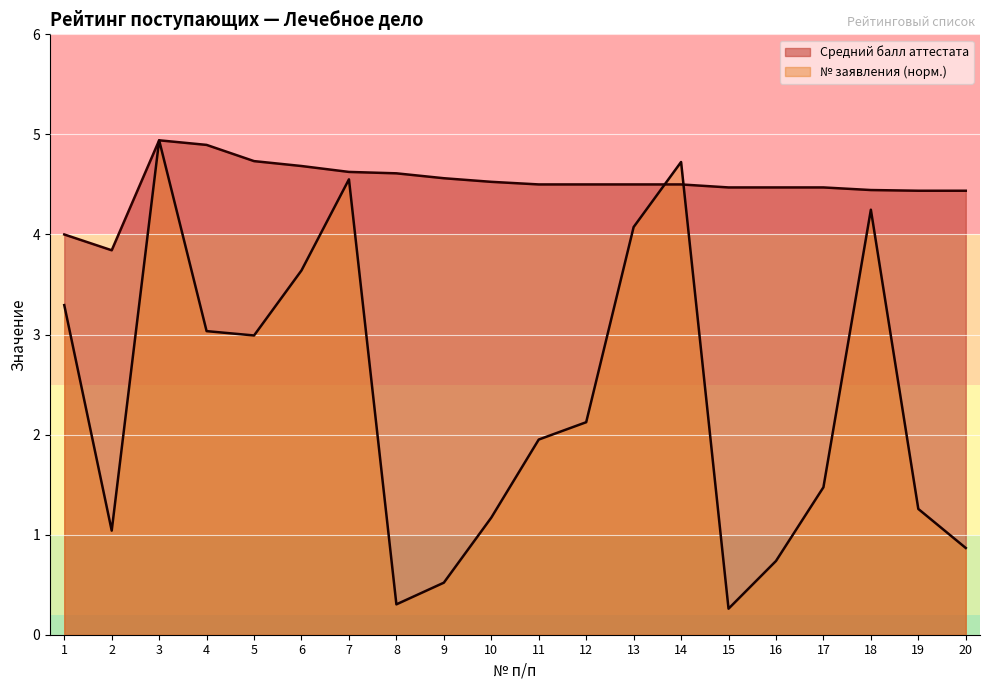

What are all the series names shown in the legend?

Средний балл аттестата, № заявления (норм.)